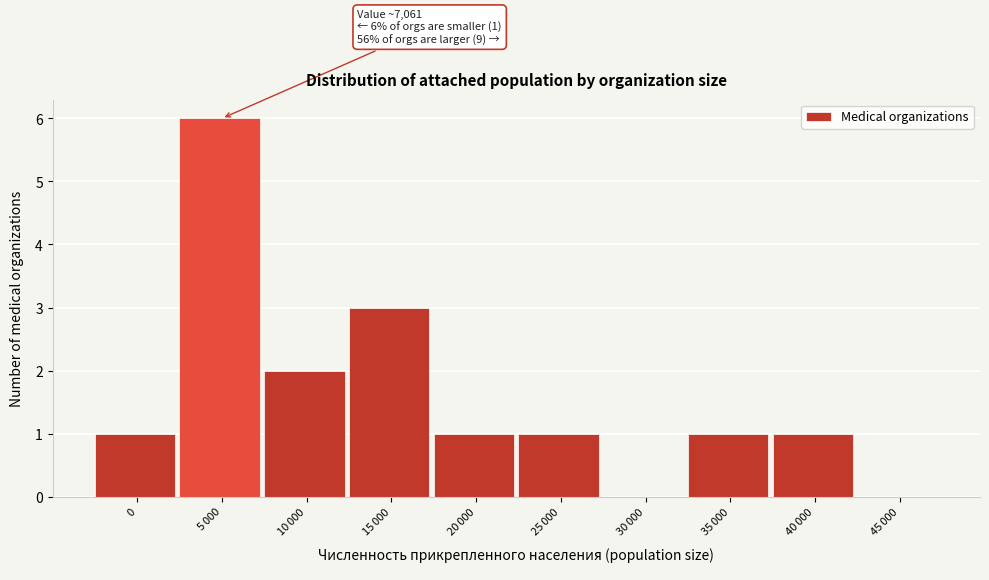

What is the greatest value displayed?

6